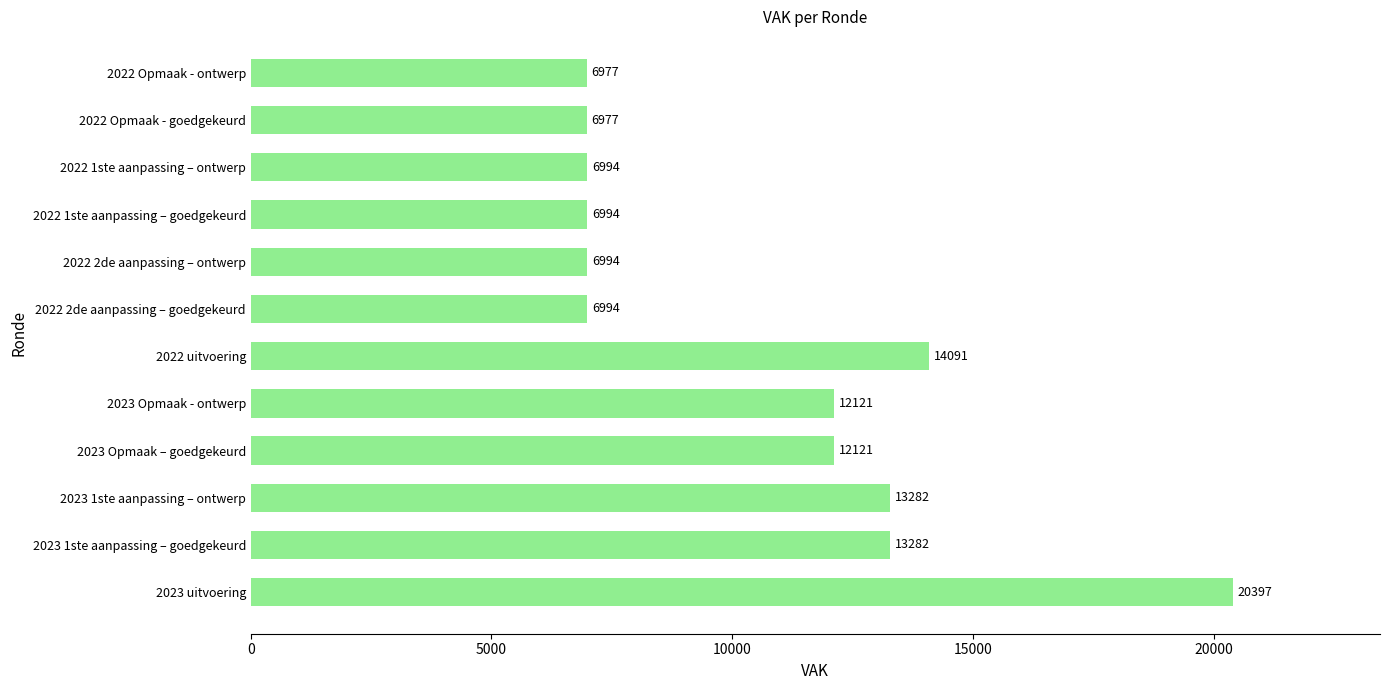

Reading bottom to top, list all the values displayed in this chart.

2023 uitvoering=20397	2023 1ste aanpassing – goedgekeurd=13282	2023 1ste aanpassing – ontwerp=13282	2023 Opmaak – goedgekeurd=12121	2023 Opmaak - ontwerp=12121	2022 uitvoering=14091	2022 2de aanpassing – goedgekeurd=6994	2022 2de aanpassing – ontwerp=6994	2022 1ste aanpassing – goedgekeurd=6994	2022 1ste aanpassing – ontwerp=6994	2022 Opmaak - goedgekeurd=6977	2022 Opmaak - ontwerp=6977